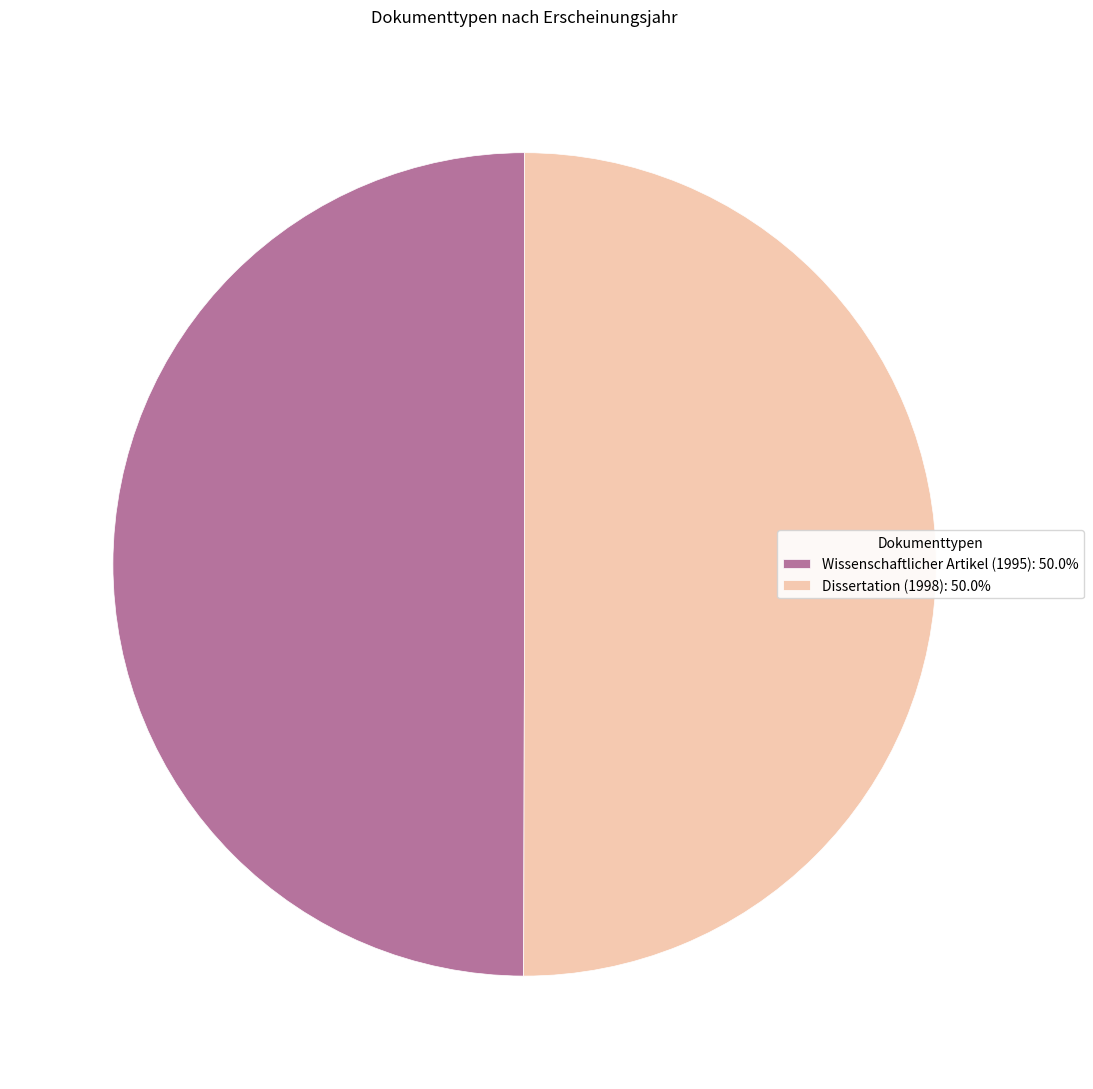

Is the sum of Dissertation (1998): 50.0% and Wissenschaftlicher Artikel (1995): 50.0% greater than half?

Yes